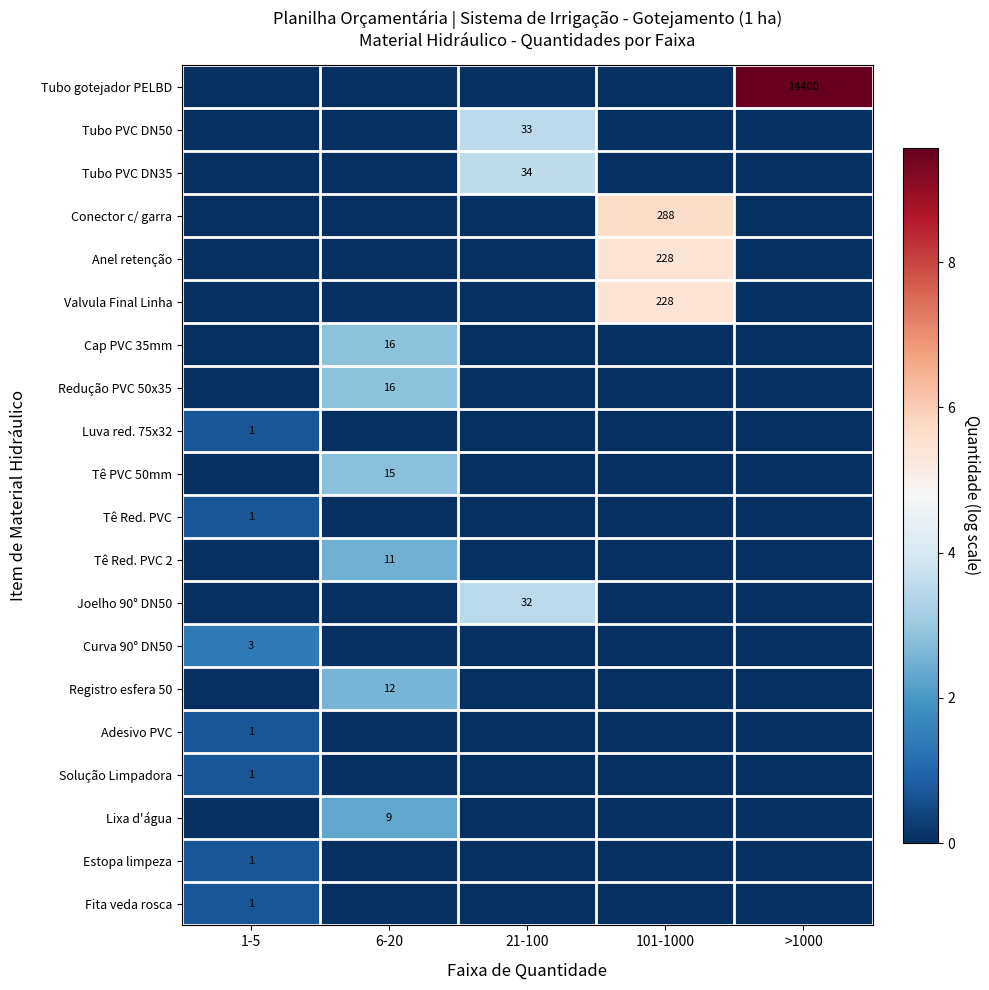

At which category does the chart reach its minimum across all series?

1-5